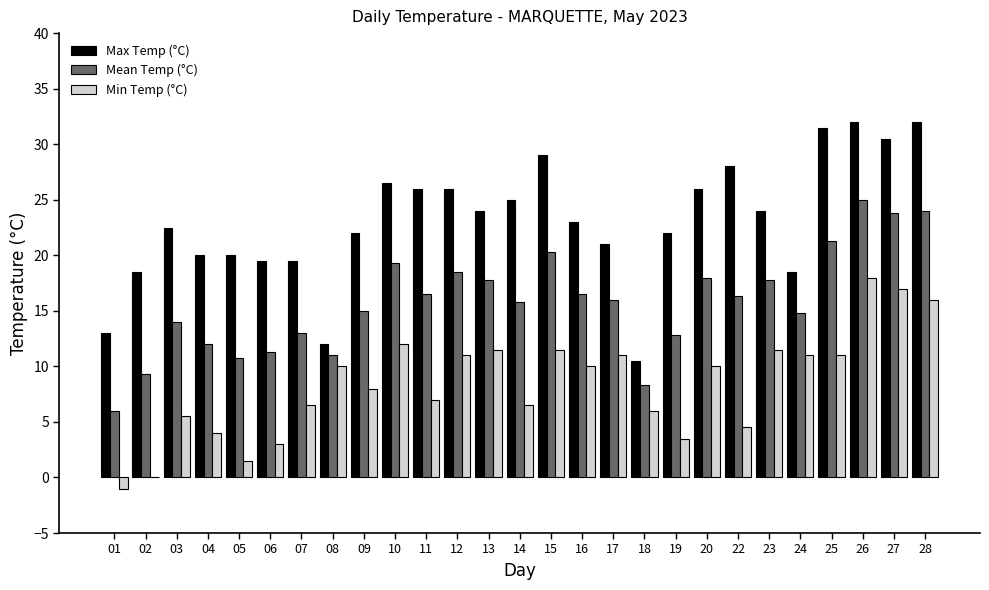

What is the sum of all Min Temp (°C) values?

226.5